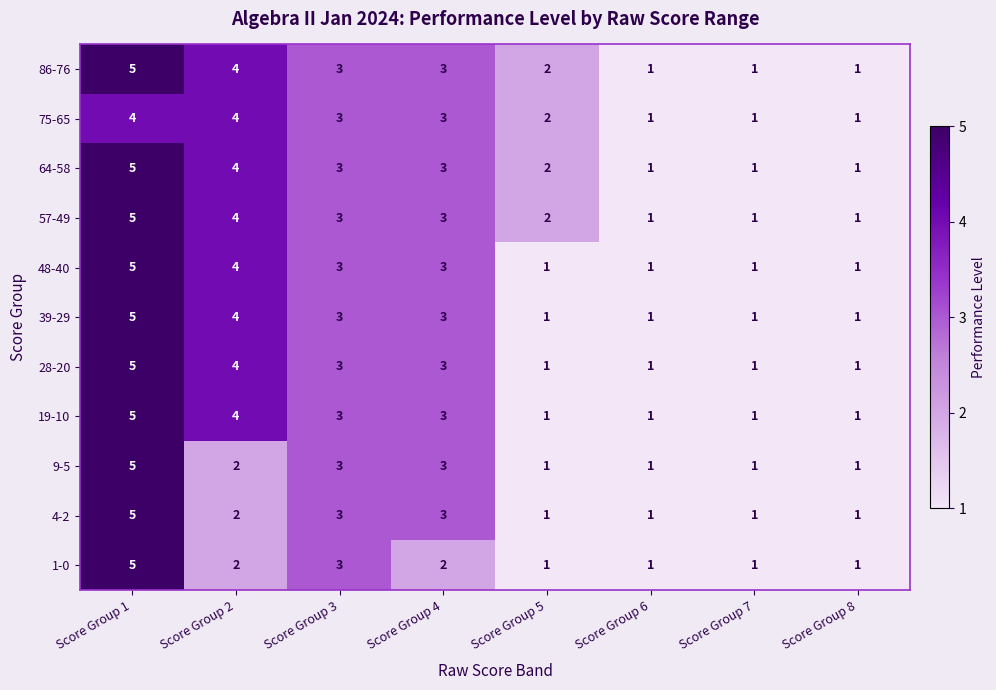

At which category is the sum across all series the highest?

Score Group 1